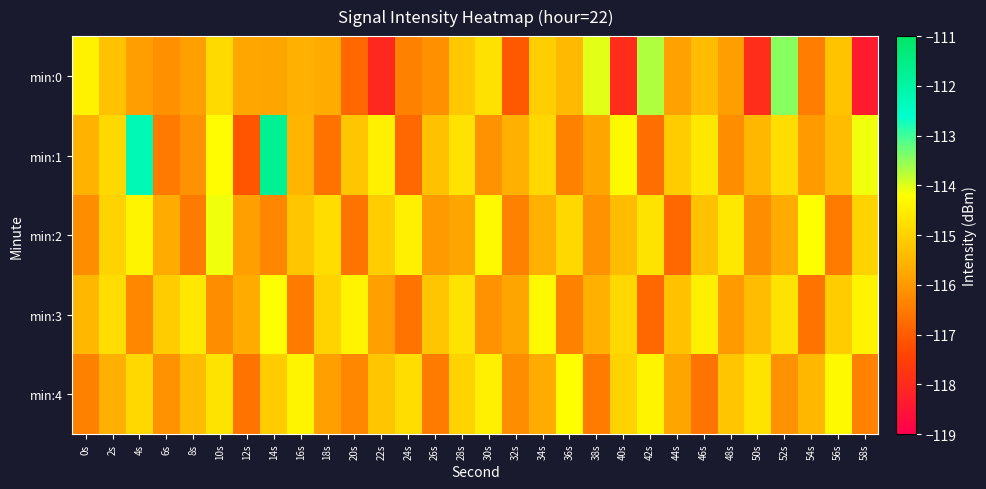

What is the difference between the highest and lowest values at 26s?

1.3